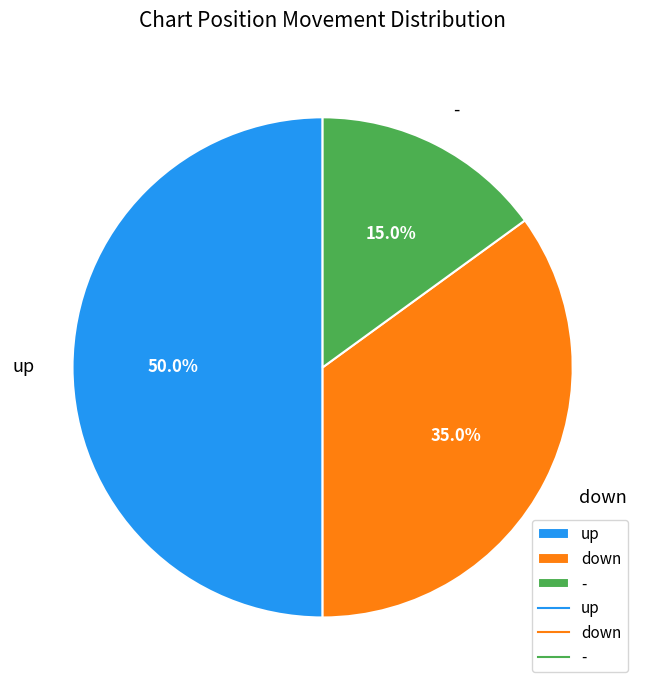

Rank the categories by value from lowest to highest.

-, down, up